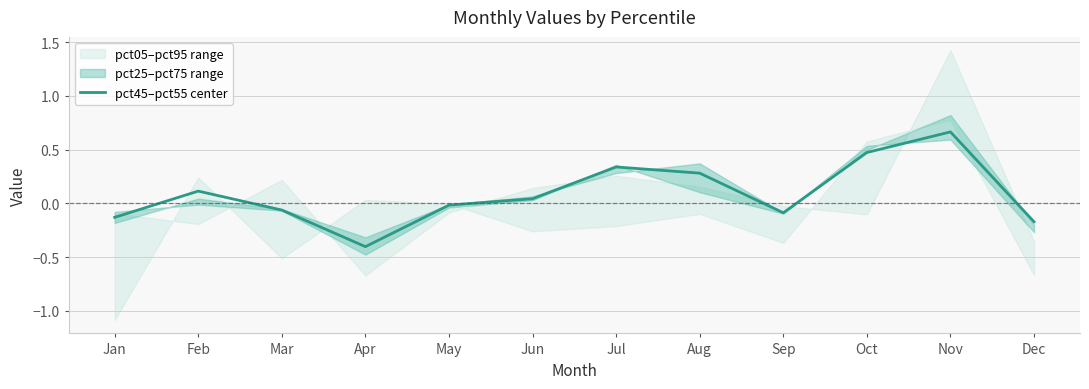

How many values are below zero?

6